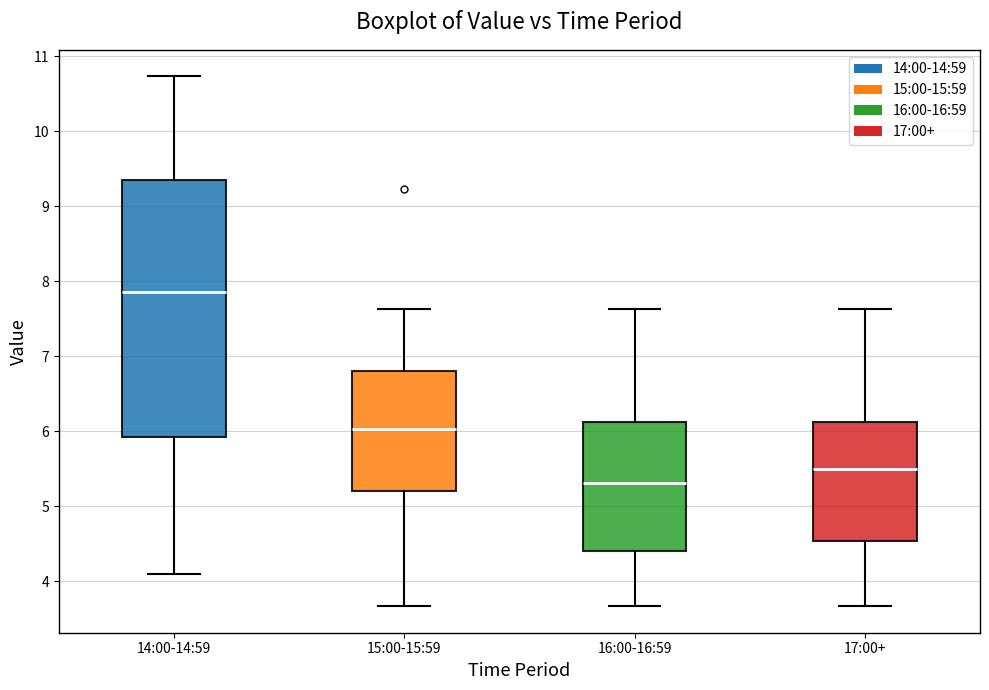

Comparing the boxes themselves (not the whiskers), which one is the tallest?

14:00-14:59